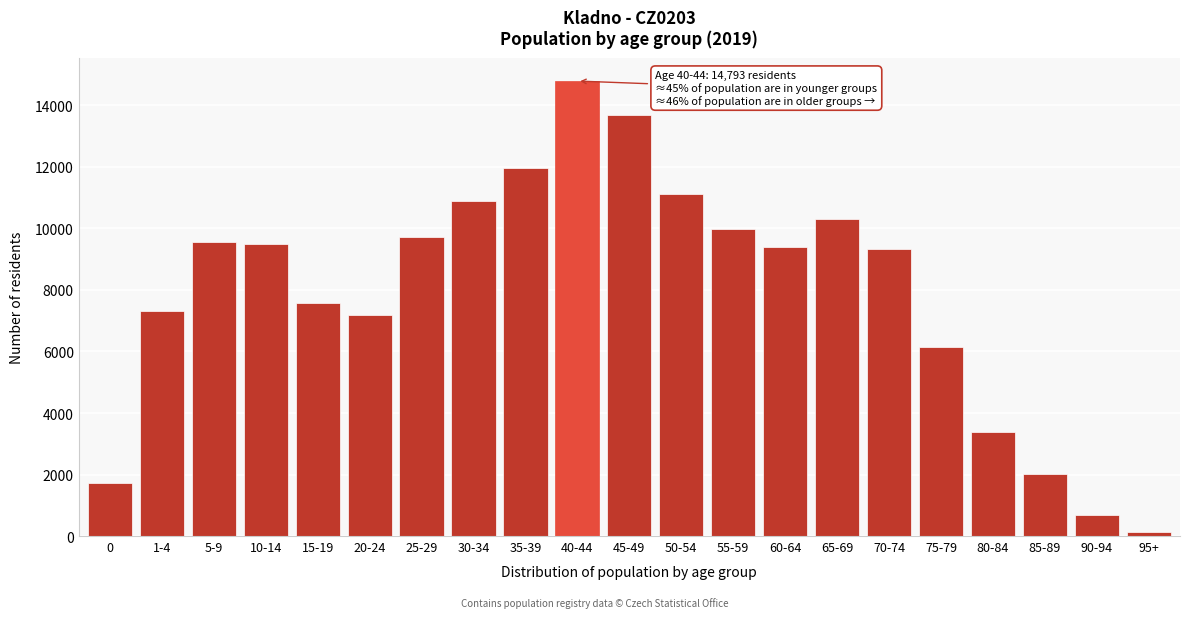

At which category does the chart reach its minimum across all series?

95+